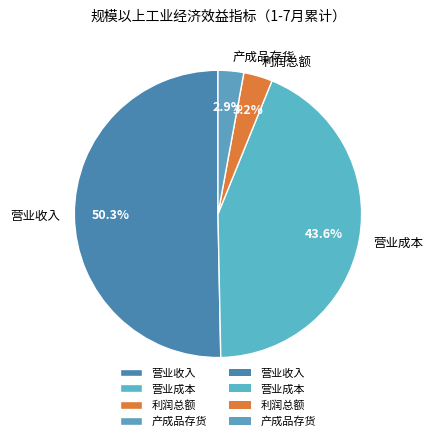

To the nearest percent, what is the combined percentage of 营业成本 and 营业收入?

94%